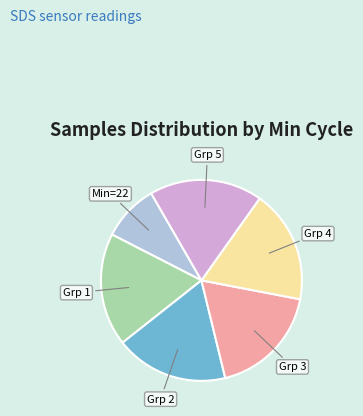

Is there any slice that represents more than half of the pie?

No